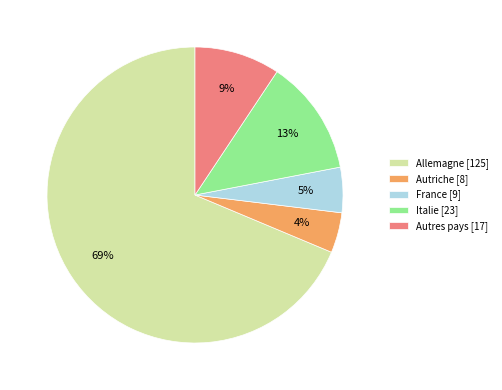

Which has a higher value, Autres pays or France?

Autres pays